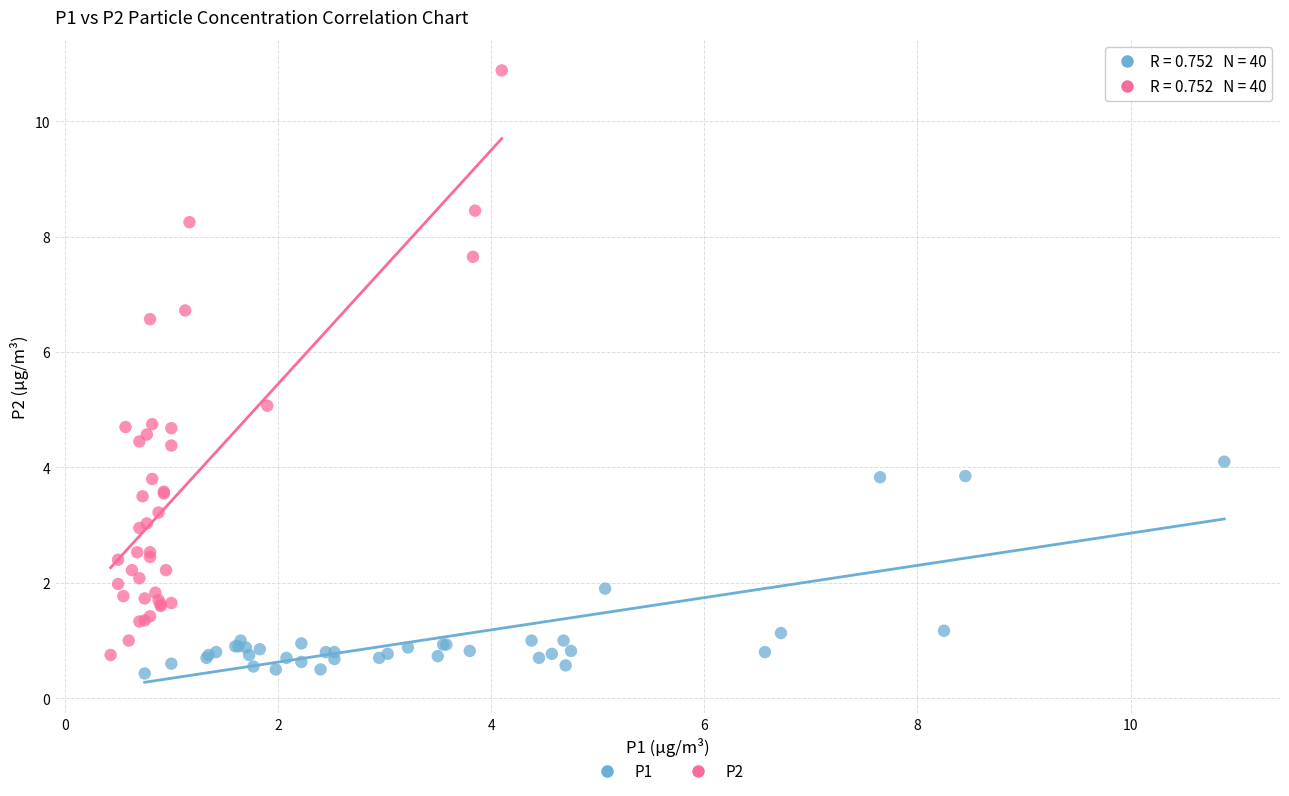

What are all the series names shown in the legend?

P1, P2